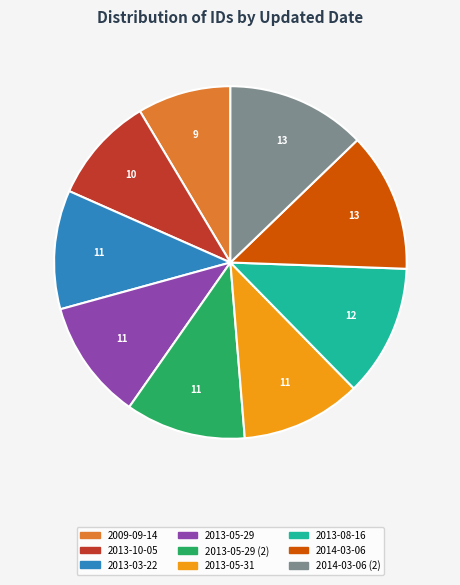

How many slices are in this pie chart?

9